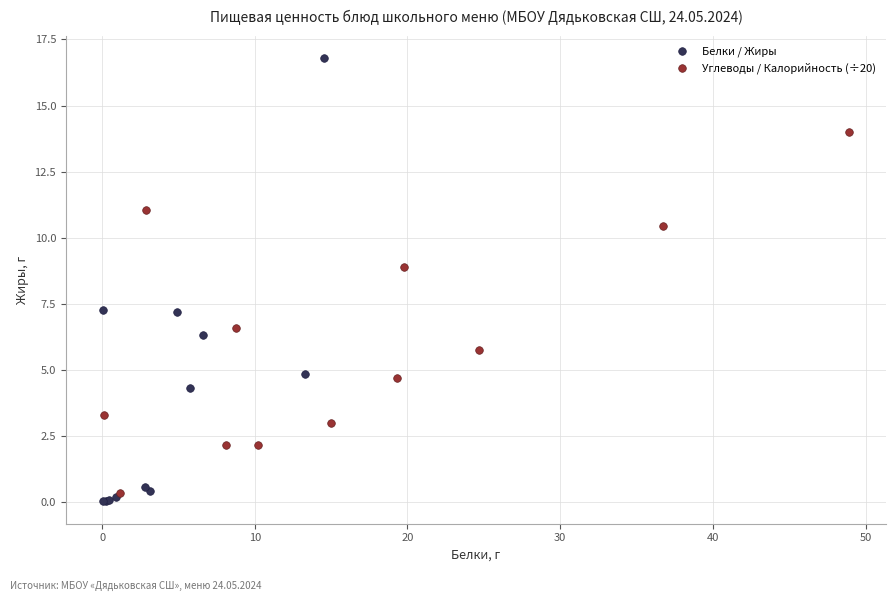

Which series reaches the maximum Y coordinate?

Белки / Жиры